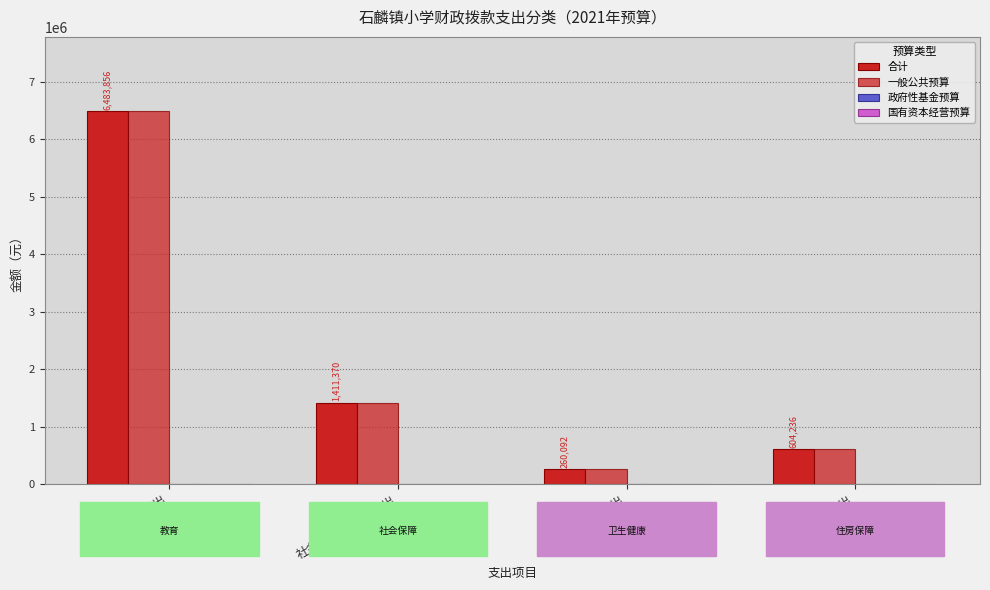

At which category is the sum across all series the highest?

教育支出